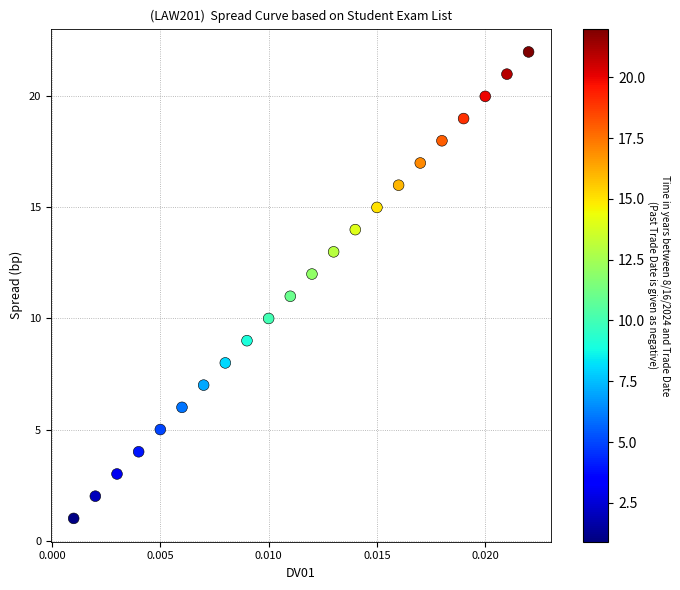

What is the range of Y values (max minus min)?

21